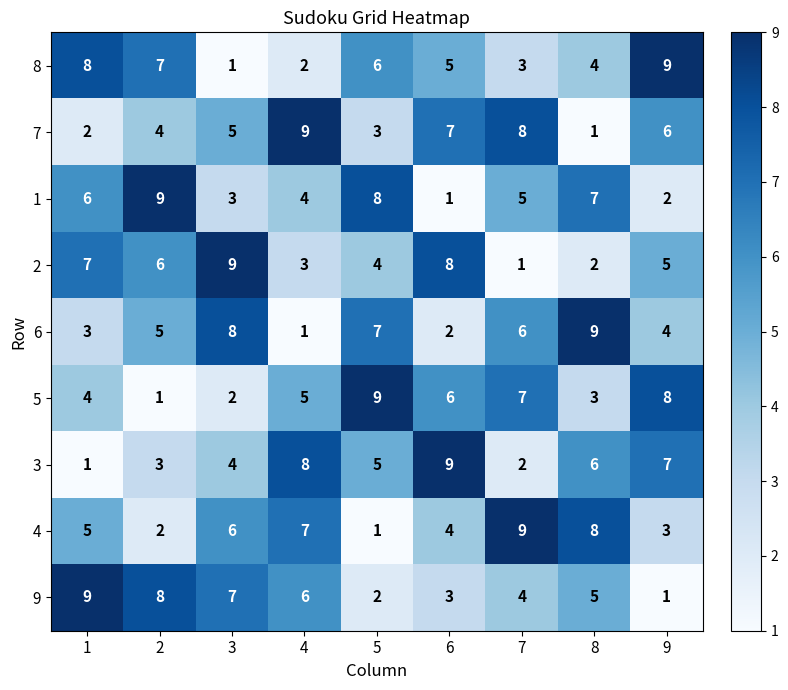

Count the 7 values in the range 3 to 7.

5